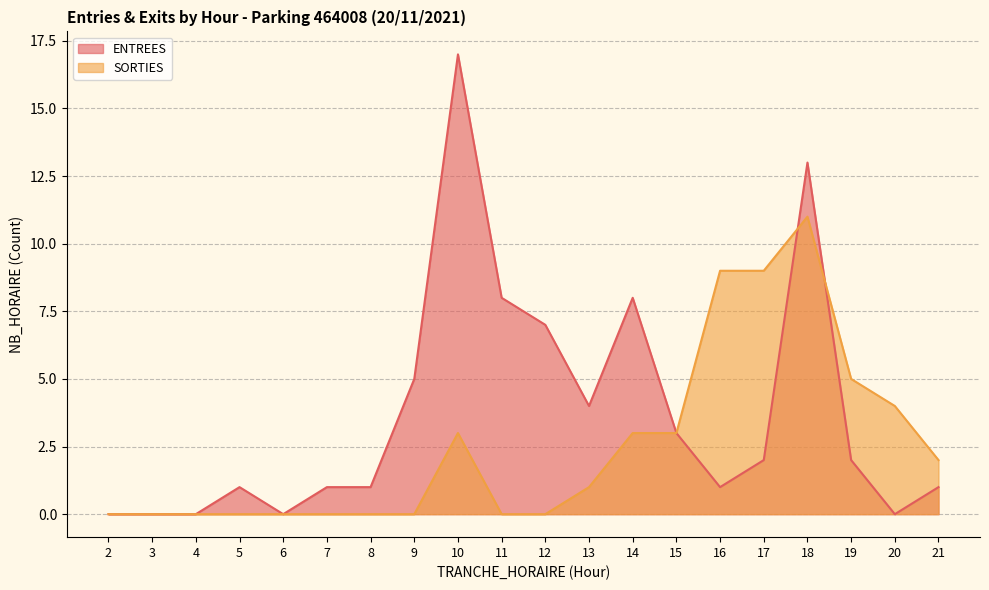

Between 8 and 3, which is larger?

8